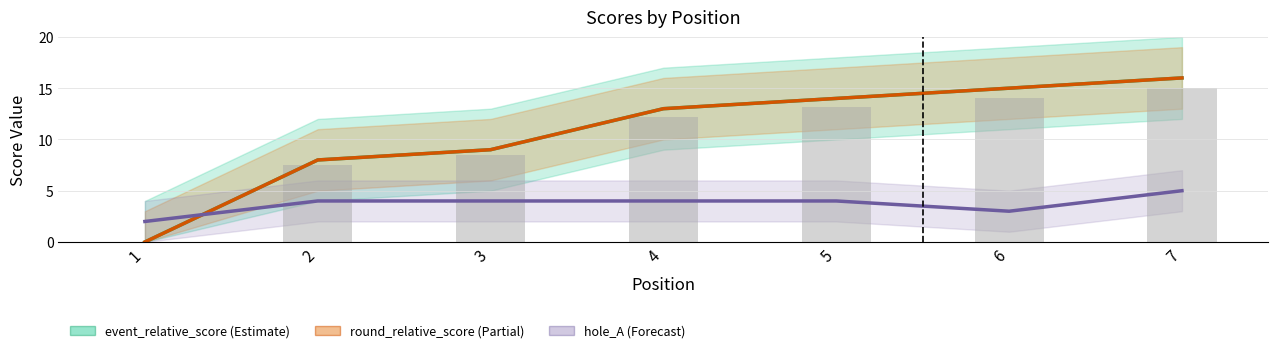

Which category has the lowest value across all series?

1